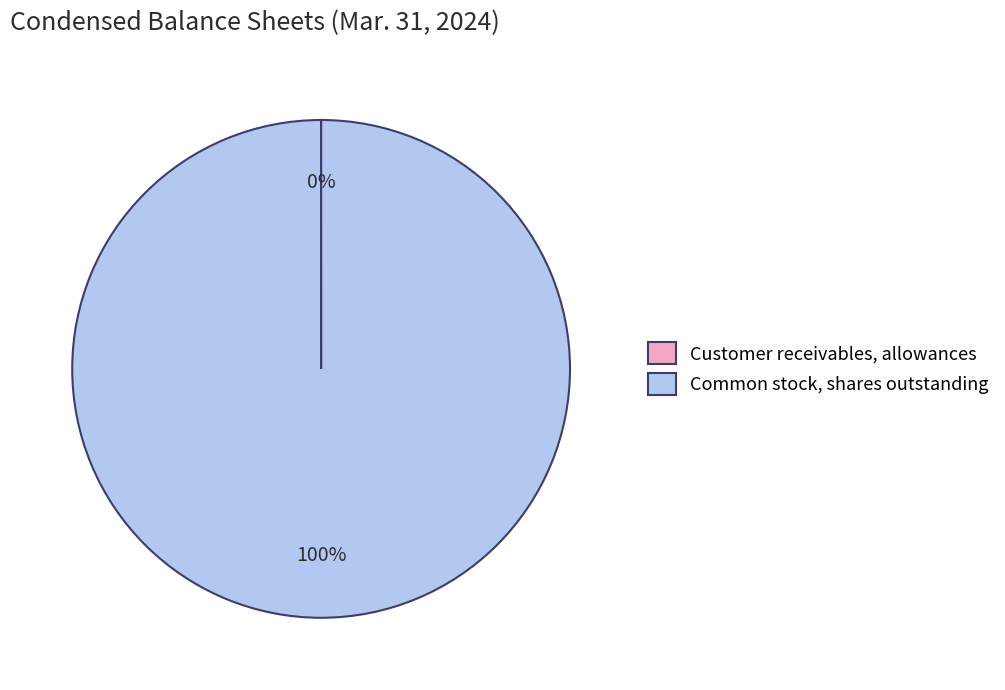

To the nearest percent, what is the difference between the largest and smallest slice percentages?

100%